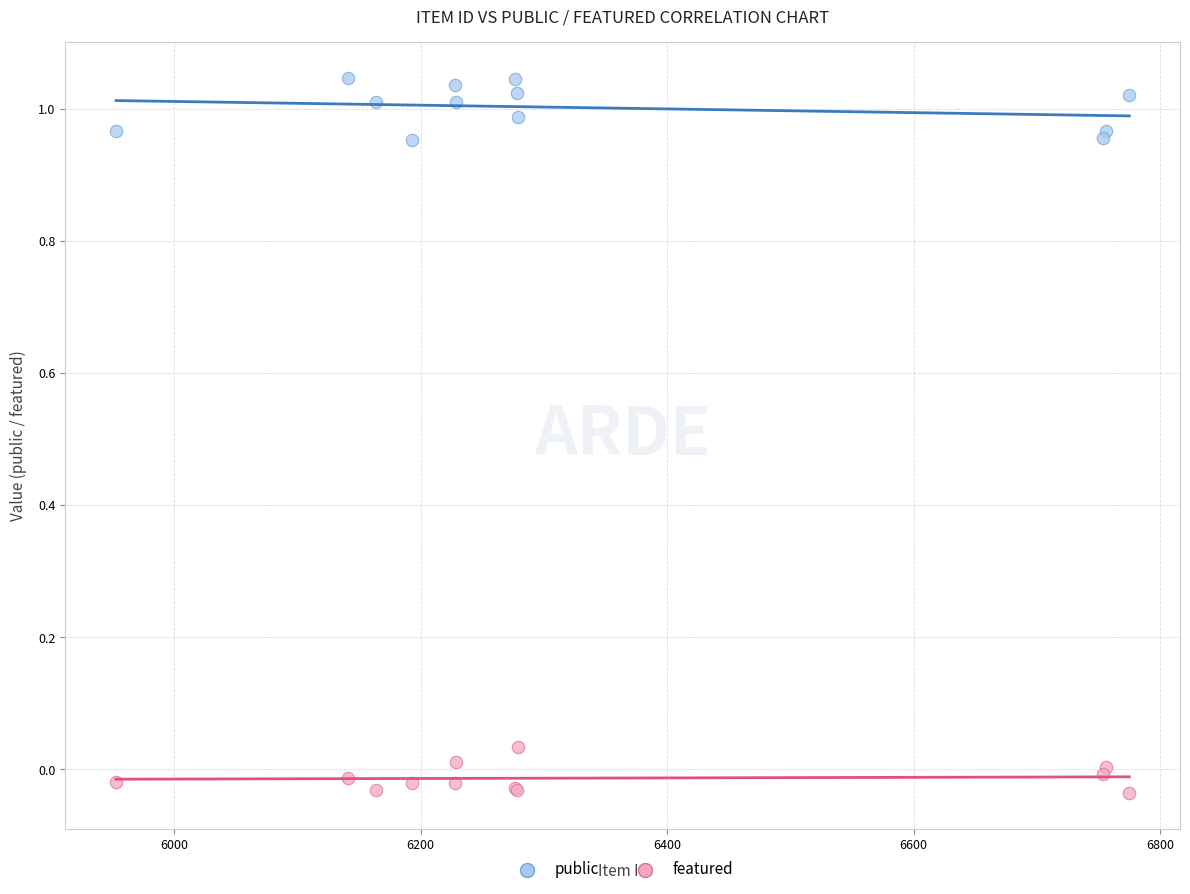

Which series has the widest spread of Y values?

public